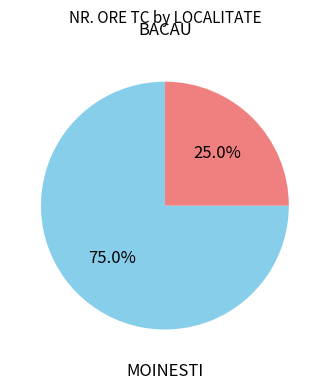

True or false: BACAU accounts for 25% of the total.

True